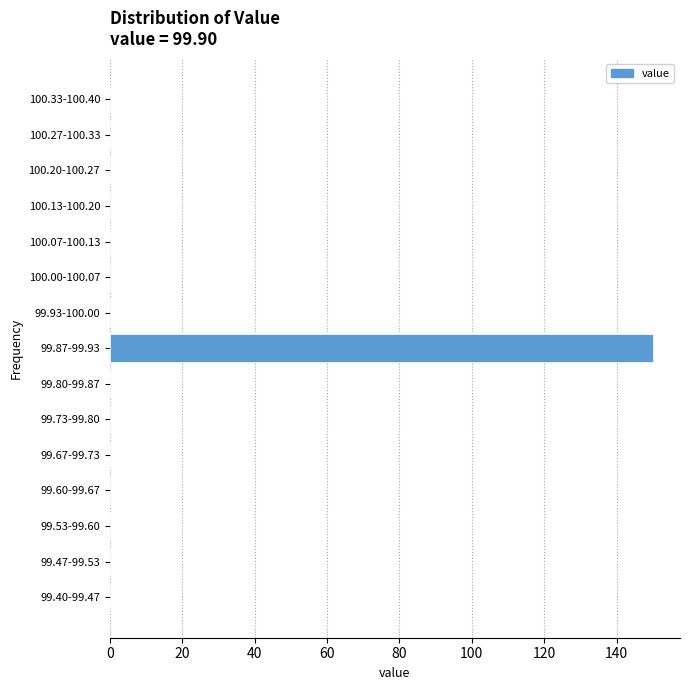

Reading bottom to top, extract all data points from this chart.

99.40-99.47=0	99.47-99.53=0	99.53-99.60=0	99.60-99.67=0	99.67-99.73=0	99.73-99.80=0	99.80-99.87=0	99.87-99.93=150	99.93-100.00=0	100.00-100.07=0	100.07-100.13=0	100.13-100.20=0	100.20-100.27=0	100.27-100.33=0	100.33-100.40=0